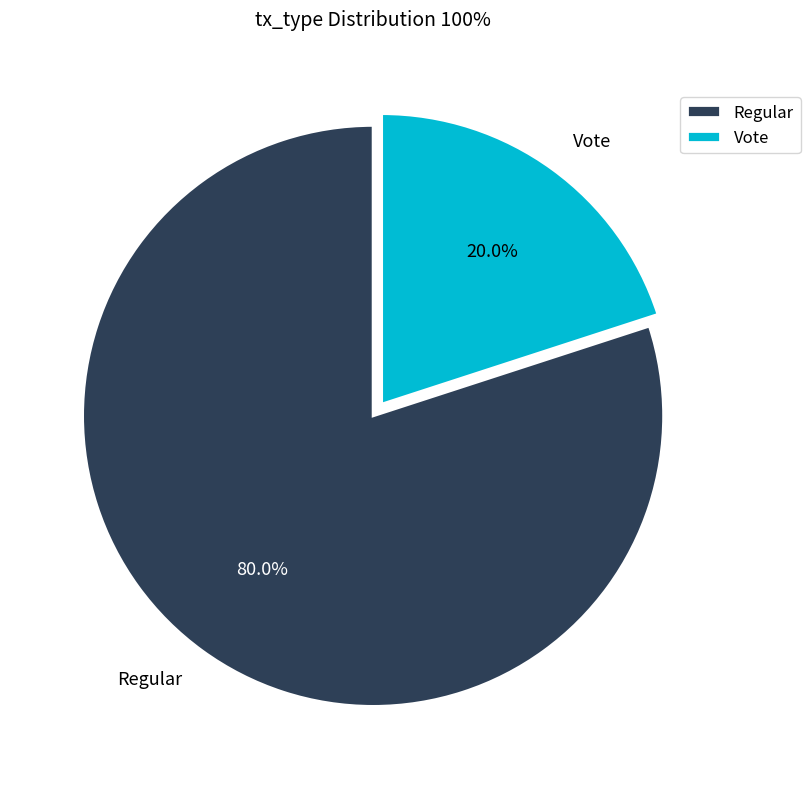

To the nearest percent, what is the average slice percentage?

50%